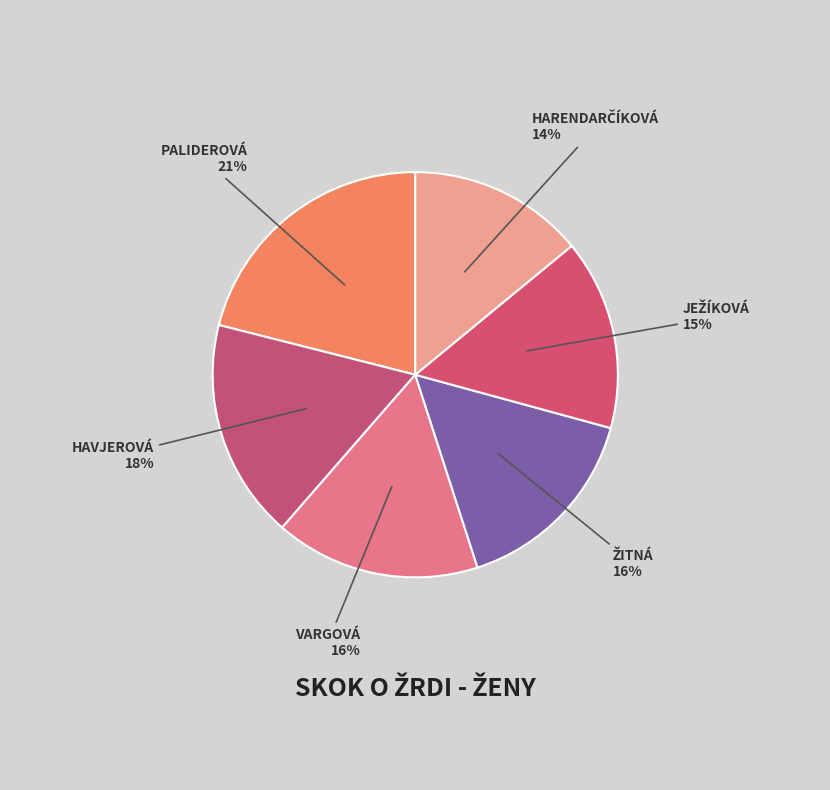

How many slices are in this pie chart?

6